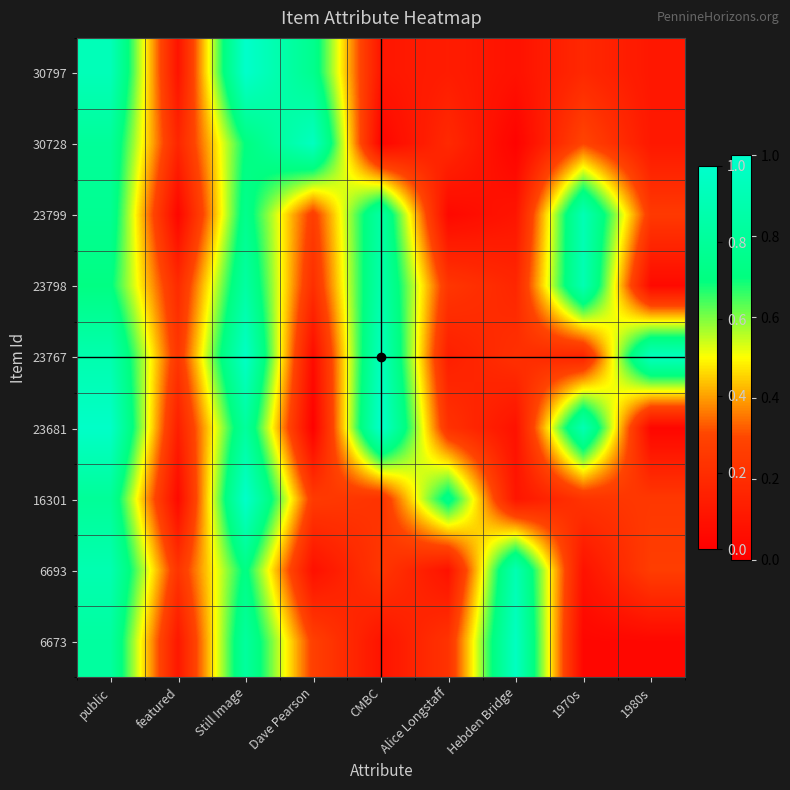

At which category does the chart reach its minimum across all series?

Dave Pearson